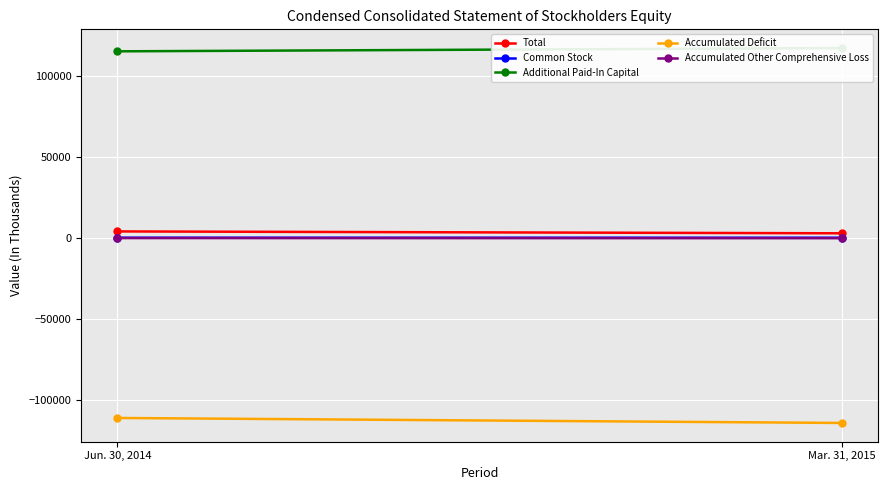

Where is Accumulated Other Comprehensive Loss nearest to the value -155?

Jun. 30, 2014